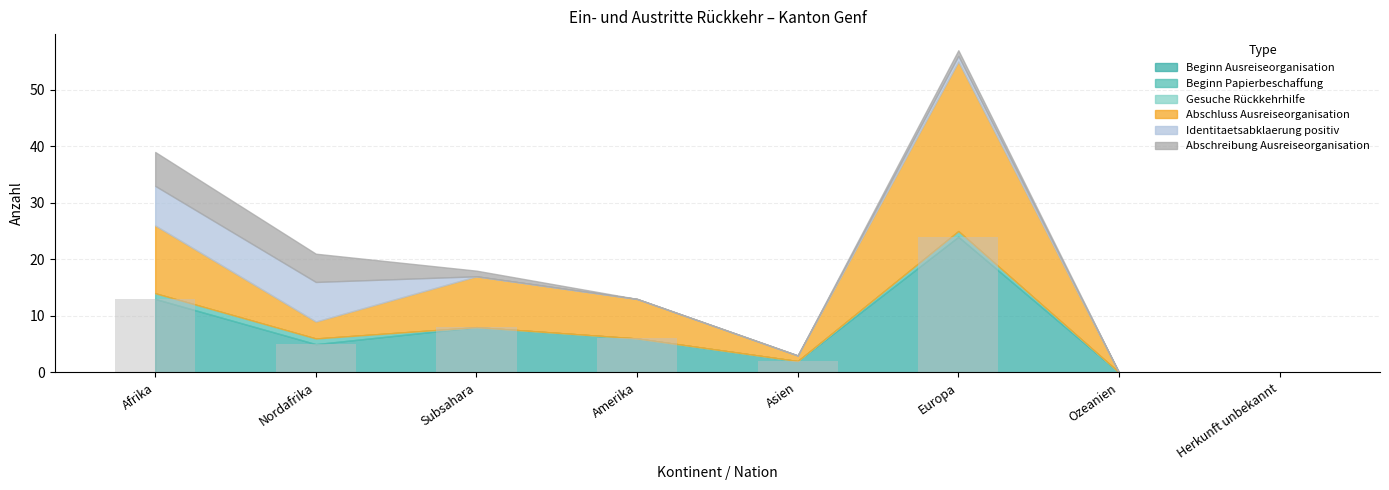

What is the approximate value at Amerika?

6